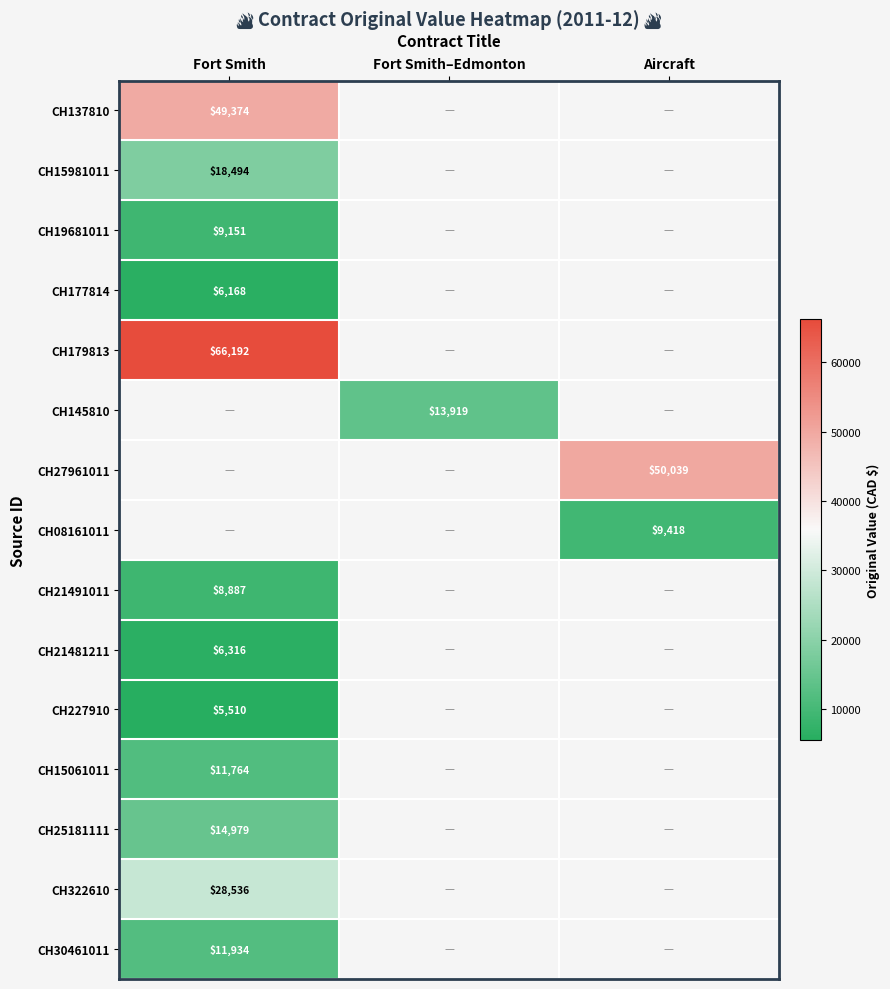

Is it true that CH08161011 equals 15934.8 at Aircraft?

False